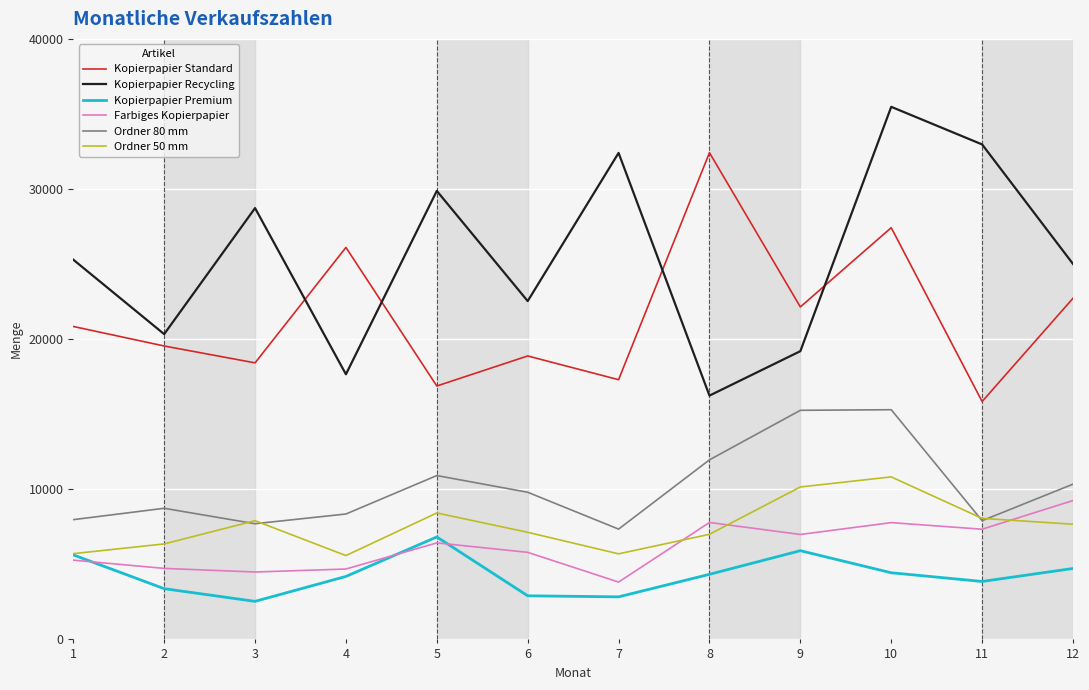

What is the approximate value of Kopierpapier Standard at 11, to the nearest 100?

15800